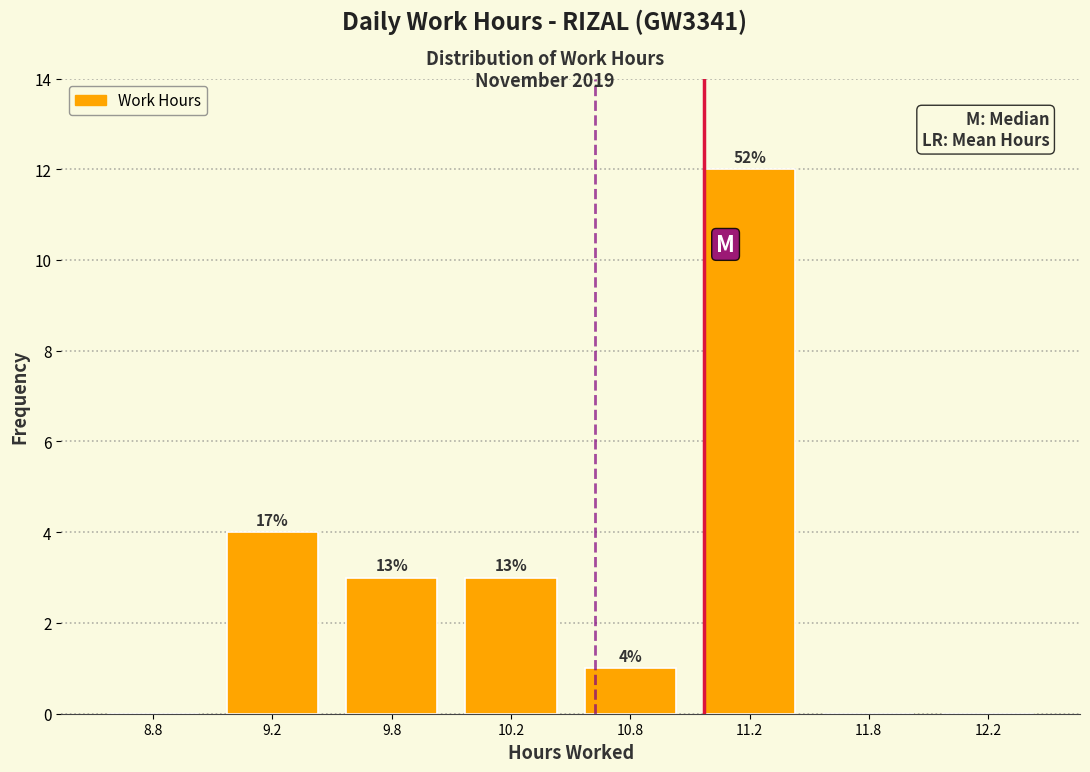

Are the bars horizontal?

No